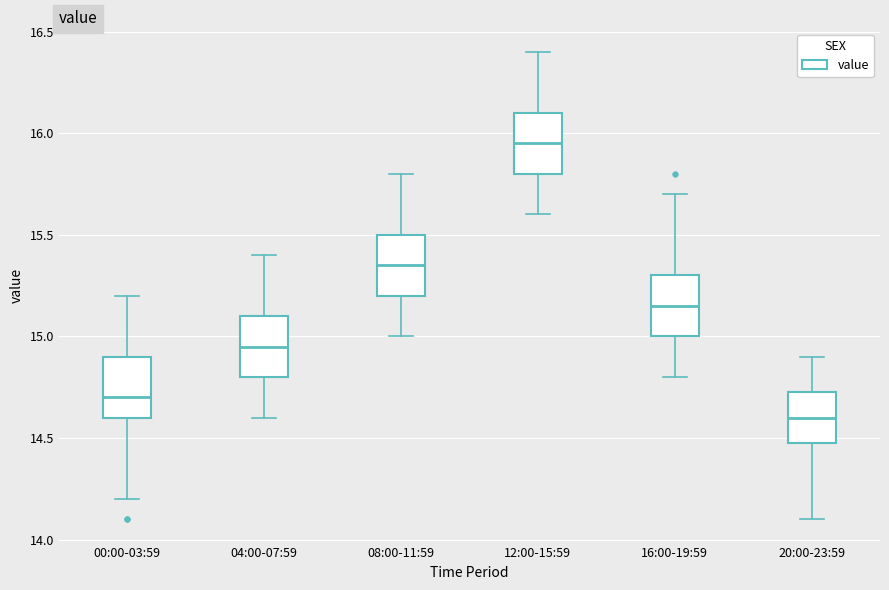

Where is the lower edge of the box for 20:00-23:59 on the y-axis? The values are not printed on the chart, so give them approximately, as read against the axis.

14.50